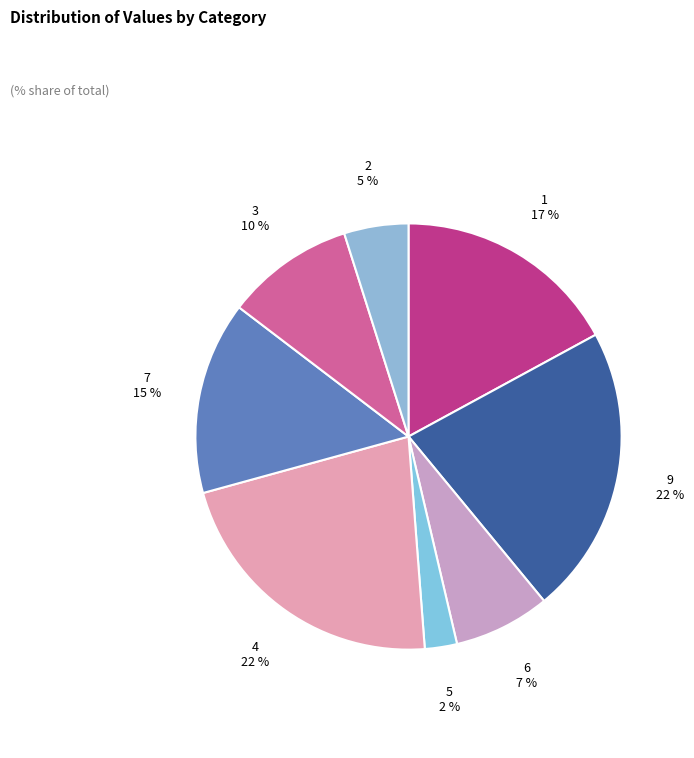

Between 9 and 7, which is larger?

9